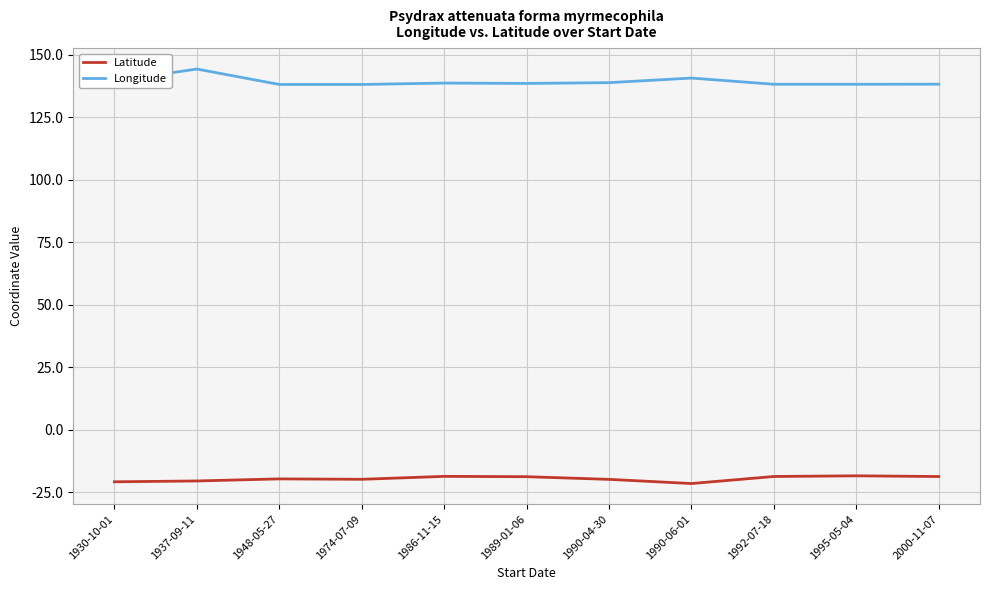

True or false: Longitude and Latitude intersect in this chart.

False